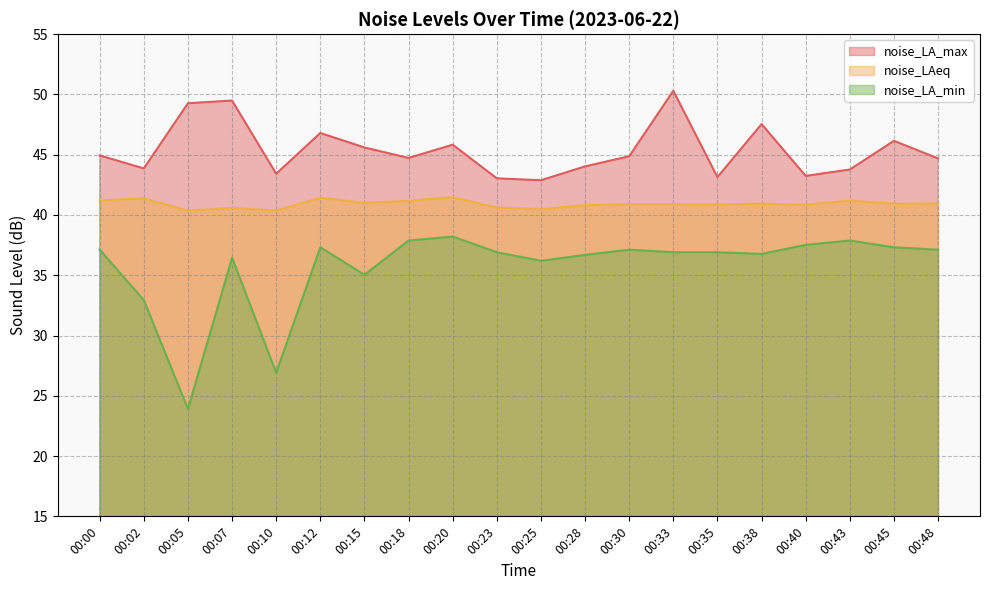

The noise_LAeq series shows 40.9 at 00:45. True or false?

True